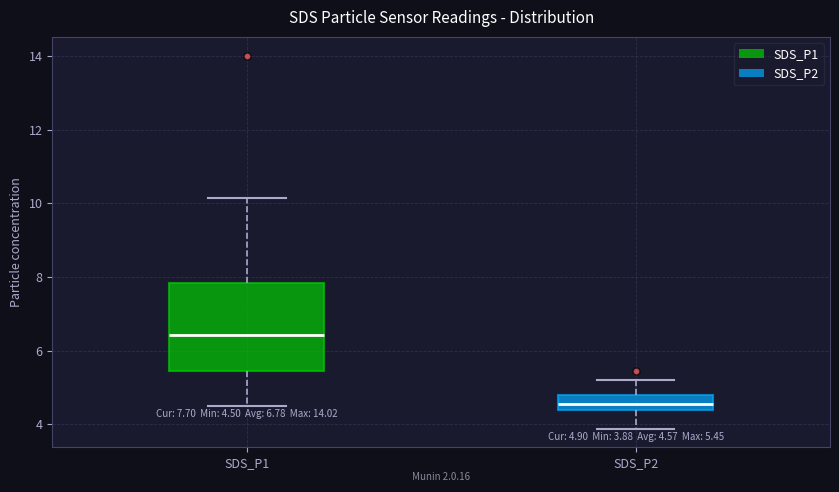

Which box has the lowest median line?

SDS_P2